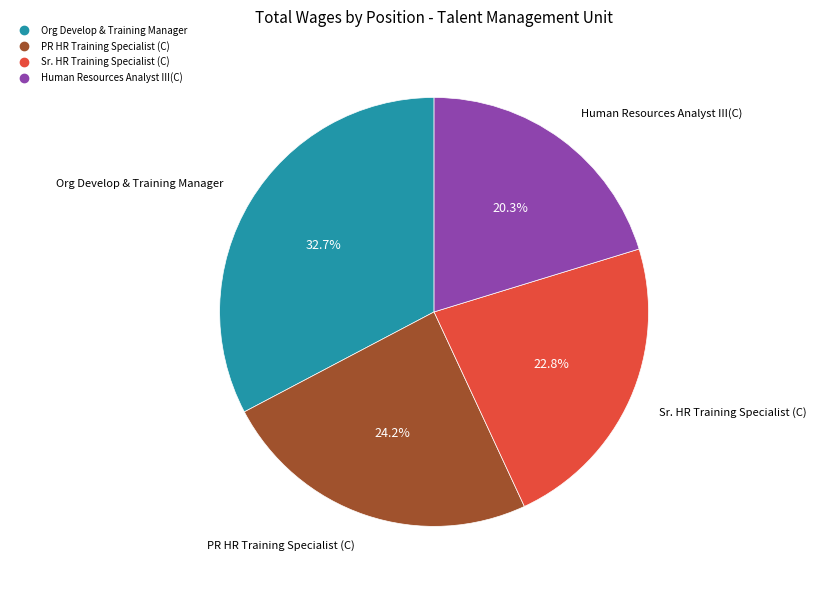

True or false: Sr. HR Training Specialist (C) accounts for 29% of the total.

False